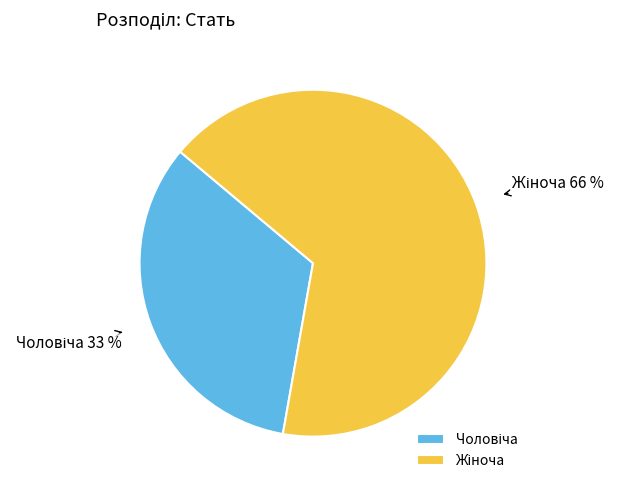

Rank the categories by value from highest to lowest.

Жіноча, Чоловіча